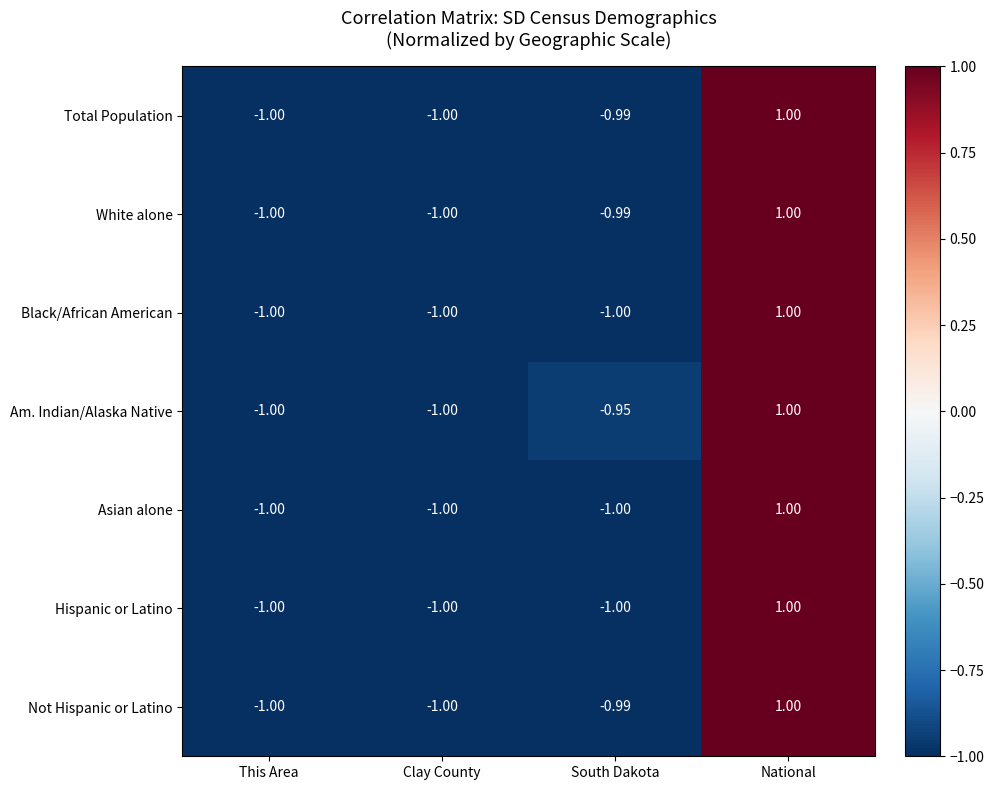

At which category is the sum across all series the highest?

National